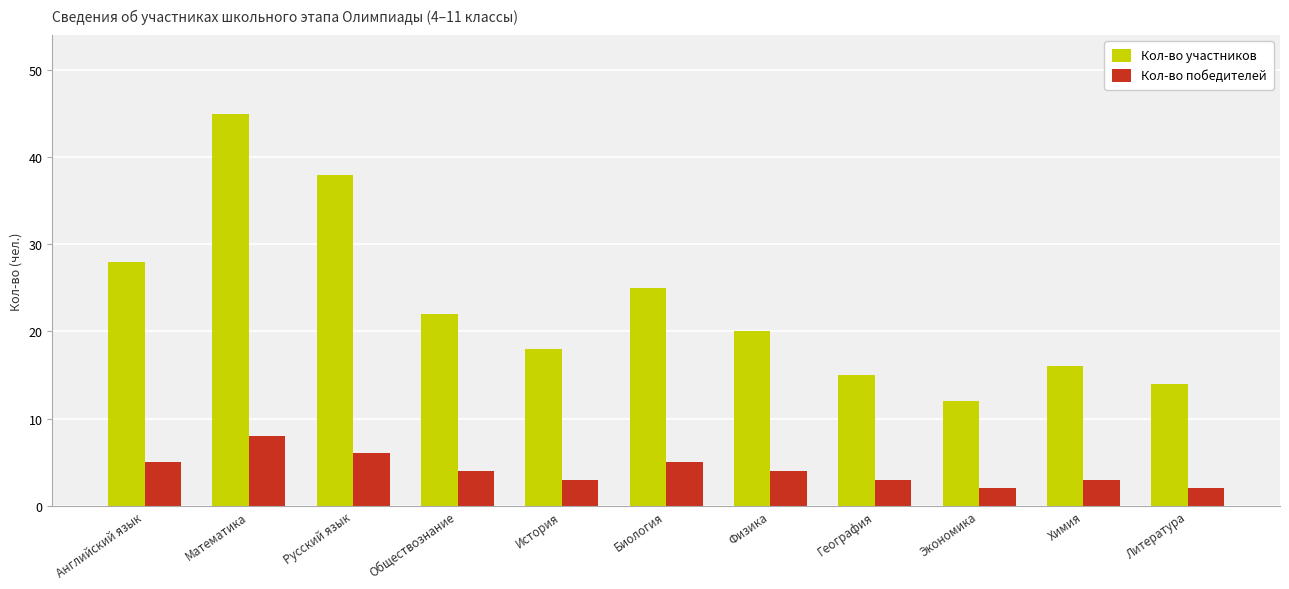

Rank the series by their average value, from lowest to highest.

Кол-во победителей, Кол-во участников